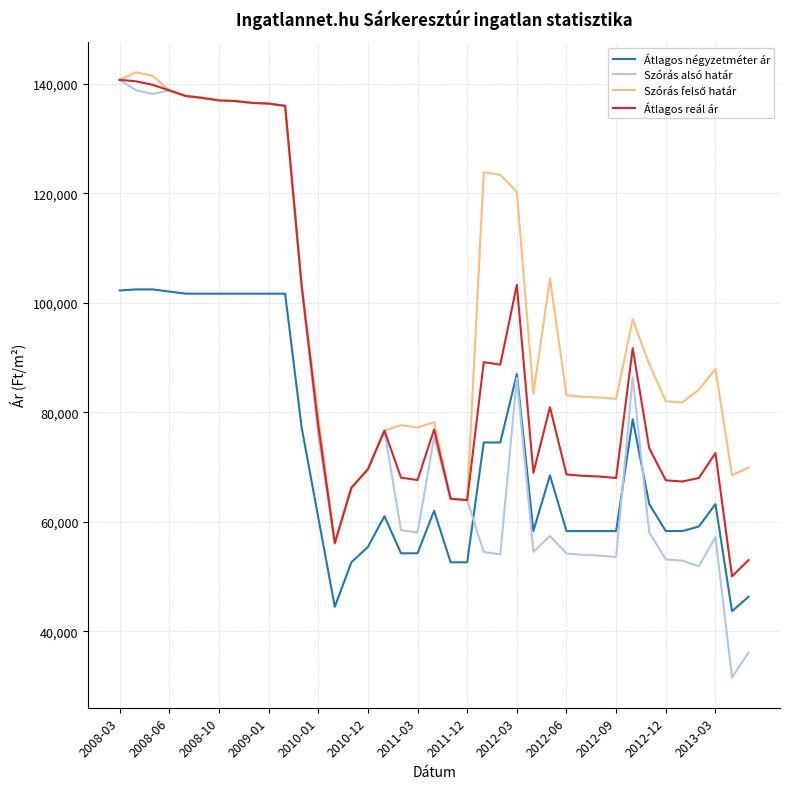

What is the highest value of the Átlagos reál ár series?

140689